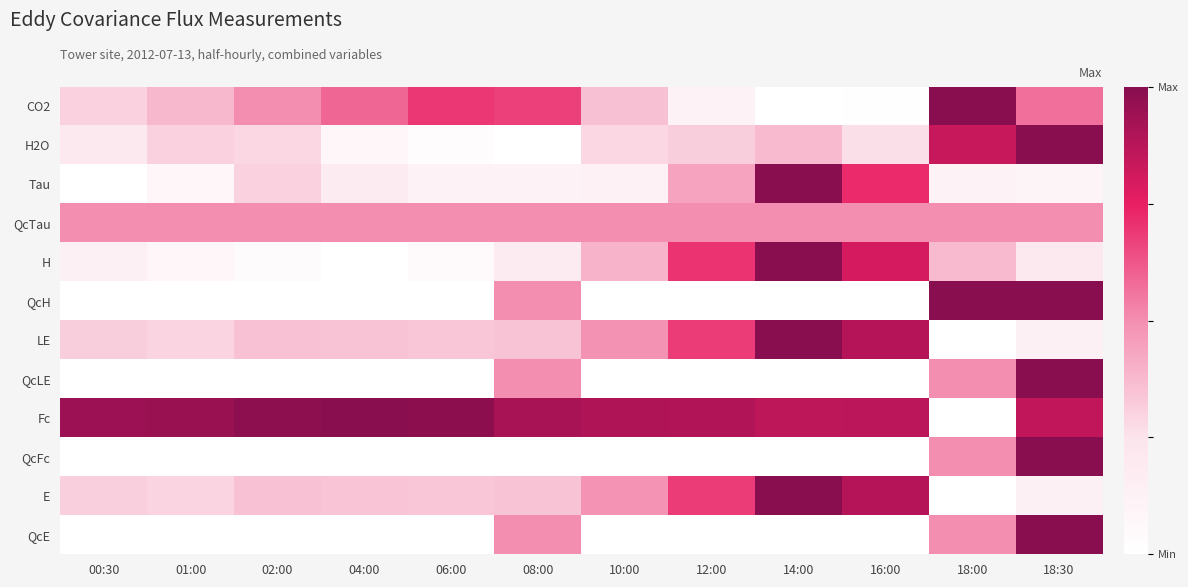

Reading right to left, list all the values displayed in this chart.

CO2: 18:30=0.6	18:00=1.0	16:00=0.0	14:00=0.0	12:00=0.1	10:00=0.4	08:00=0.7	06:00=0.7	04:00=0.6	02:00=0.5	01:00=0.4	00:30=0.3
H2O: 18:30=1.0	18:00=0.8	16:00=0.3	14:00=0.4	12:00=0.3	10:00=0.3	08:00=0.0	06:00=0.0	04:00=0.1	02:00=0.3	01:00=0.3	00:30=0.2
Tau: 18:30=0.1	18:00=0.1	16:00=0.7	14:00=1.0	12:00=0.4	10:00=0.1	08:00=0.1	06:00=0.1	04:00=0.2	02:00=0.3	01:00=0.1	00:30=0.0
QcTau: 18:30=0.5	18:00=0.5	16:00=0.5	14:00=0.5	12:00=0.5	10:00=0.5	08:00=0.5	06:00=0.5	04:00=0.5	02:00=0.5	01:00=0.5	00:30=0.5
H: 18:30=0.2	18:00=0.4	16:00=0.8	14:00=1.0	12:00=0.7	10:00=0.4	08:00=0.2	06:00=0.0	04:00=0.0	02:00=0.0	01:00=0.1	00:30=0.1
QcH: 18:30=1.0	18:00=1.0	16:00=0.0	14:00=0.0	12:00=0.0	10:00=0.0	08:00=0.5	06:00=0.0	04:00=0.0	02:00=0.0	01:00=0.0	00:30=0.0
LE: 18:30=0.1	18:00=0.0	16:00=0.9	14:00=1.0	12:00=0.7	10:00=0.5	08:00=0.3	06:00=0.3	04:00=0.3	02:00=0.3	01:00=0.3	00:30=0.3
QcLE: 18:30=1.0	18:00=0.5	16:00=0.0	14:00=0.0	12:00=0.0	10:00=0.0	08:00=0.5	06:00=0.0	04:00=0.0	02:00=0.0	01:00=0.0	00:30=0.0
Fc: 18:30=0.8	18:00=0.0	16:00=0.9	14:00=0.9	12:00=0.9	10:00=0.9	08:00=0.9	06:00=1.0	04:00=1.0	02:00=1.0	01:00=1.0	00:30=0.9
QcFc: 18:30=1.0	18:00=0.5	16:00=0.0	14:00=0.0	12:00=0.0	10:00=0.0	08:00=0.0	06:00=0.0	04:00=0.0	02:00=0.0	01:00=0.0	00:30=0.0
E: 18:30=0.1	18:00=0.0	16:00=0.9	14:00=1.0	12:00=0.7	10:00=0.5	08:00=0.3	06:00=0.3	04:00=0.3	02:00=0.3	01:00=0.3	00:30=0.3
QcE: 18:30=1.0	18:00=0.5	16:00=0.0	14:00=0.0	12:00=0.0	10:00=0.0	08:00=0.5	06:00=0.0	04:00=0.0	02:00=0.0	01:00=0.0	00:30=0.0